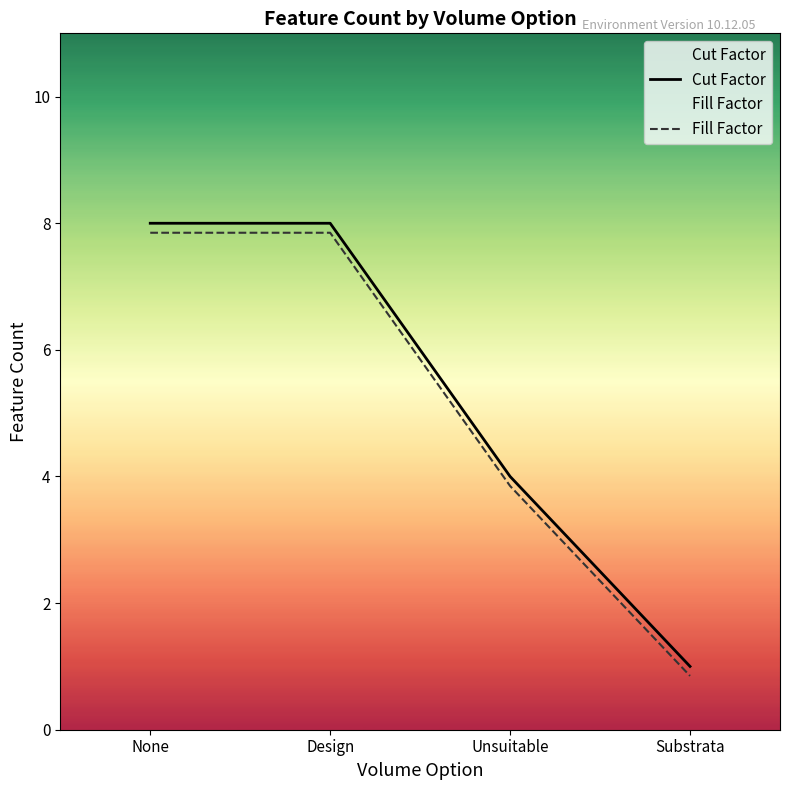

Count the Fill Factor values in the range 3 to 7.

1